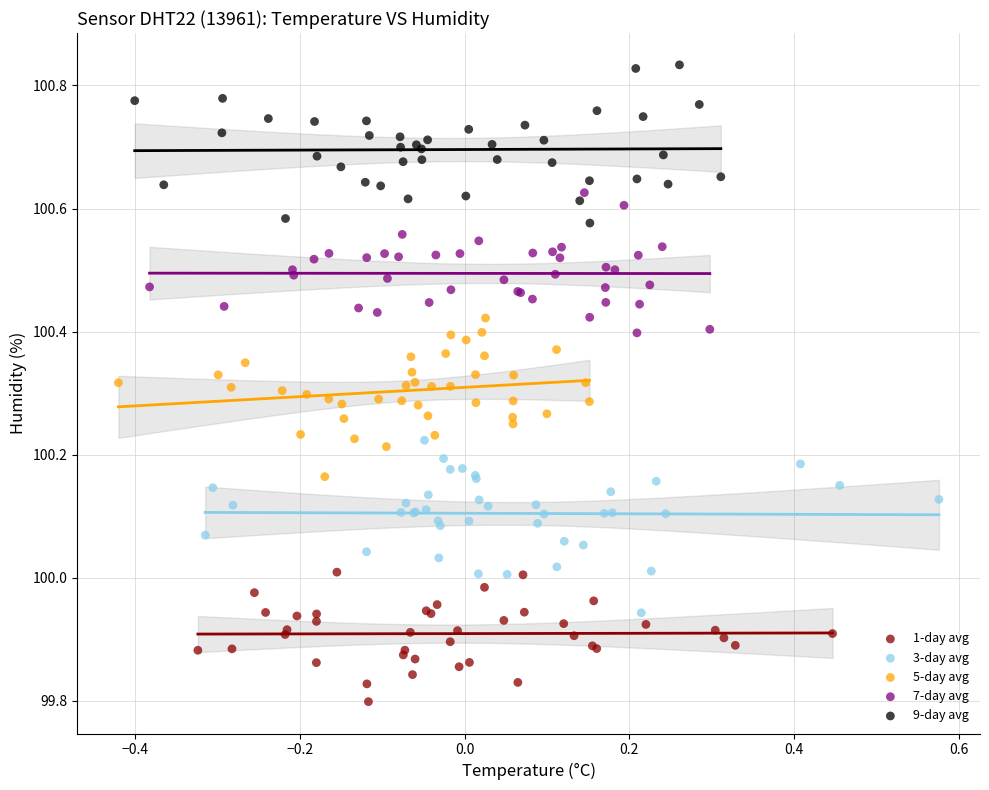

Which series reaches the maximum Y coordinate?

9-day avg